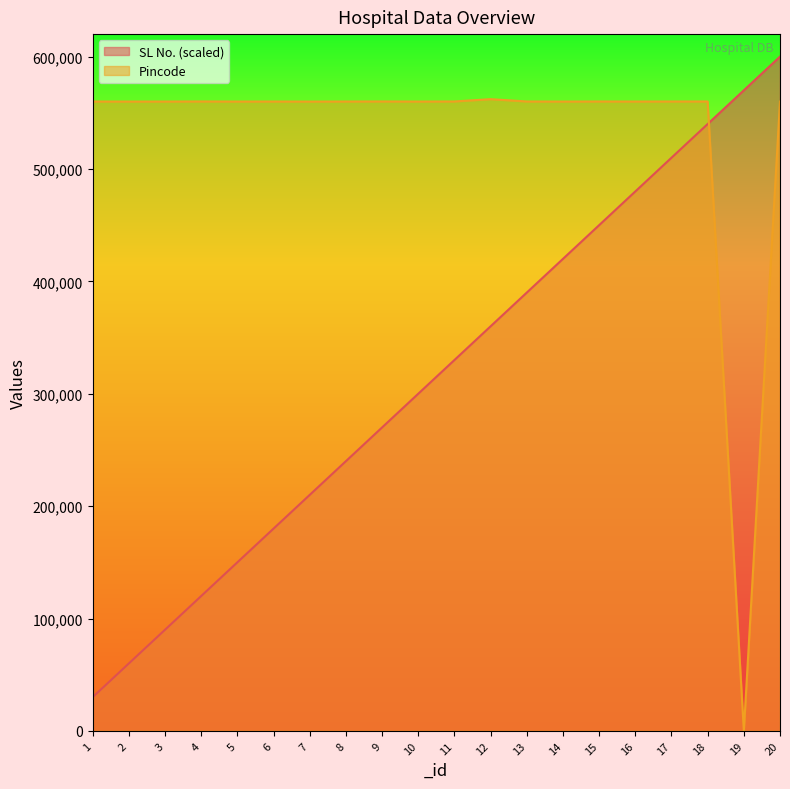

Reading left to right, what are all the values shown in this chart?

SL No.: 1=30000	2=60000	3=90000	4=120000	5=150000	6=180000	7=210000	8=240000	9=270000	10=300000	11=330000	12=360000	13=390000	14=420000	15=450000	16=480000	17=510000	18=540000	19=570000	20=600000
Pincode: 1=560052	2=560011	3=560022	4=560090	5=560024	6=560047	7=560001	8=560051	9=560094	10=560023	11=560086	12=562114	13=560076	14=560010	15=560076	16=560037	17=560068	18=560078	19=0	20=560001